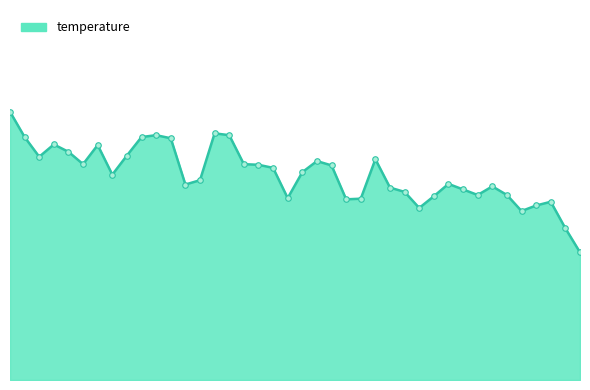

Rank the categories by value from lowest to highest.

01:39, 01:36, 01:29, 01:10, 01:31, 01:34, 00:57, 01:00, 00:47, 01:13, 01:21, 01:26, 01:08, 01:18, 01:05, 01:24, 00:30, 01:16, 00:32, 00:17, 00:50, 00:45, 00:55, 00:42, 00:12, 00:40, 00:52, 01:02, 00:05, 00:20, 00:10, 00:15, 00:07, 00:27, 00:02, 00:22, 00:25, 00:37, 00:35, 00:00